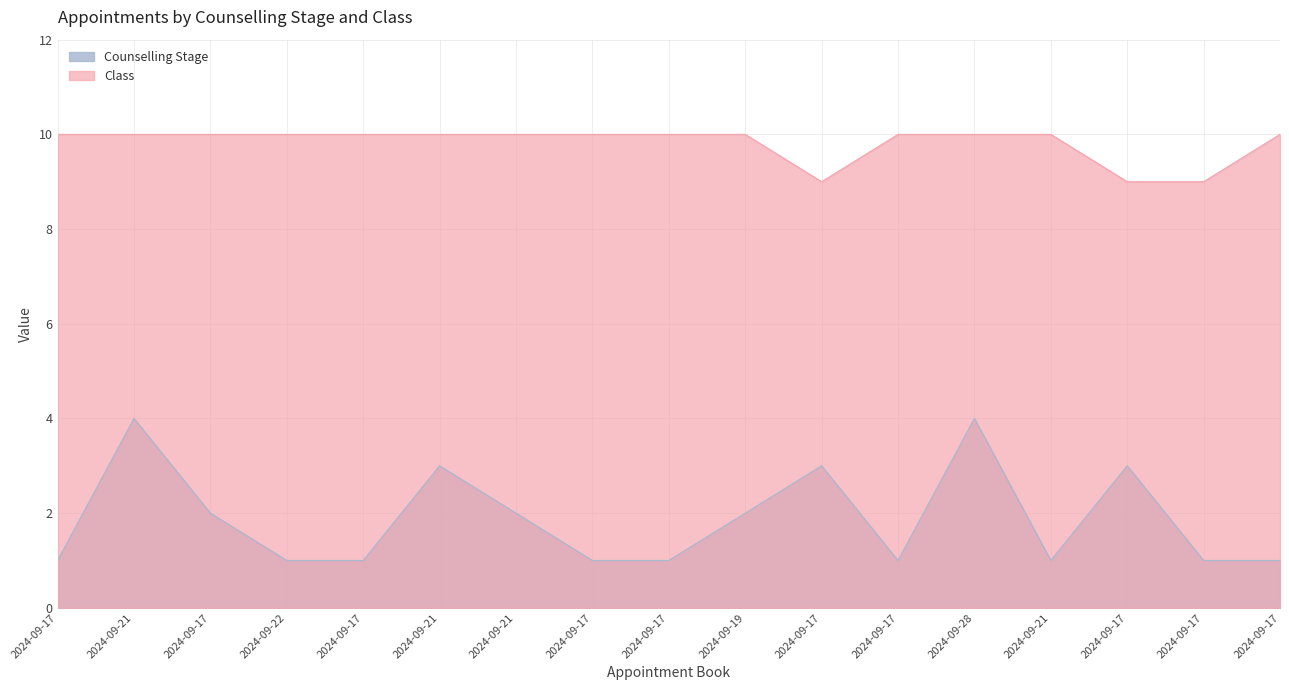

True or false: Counselling Stage has more than 0 interior local peaks.

True